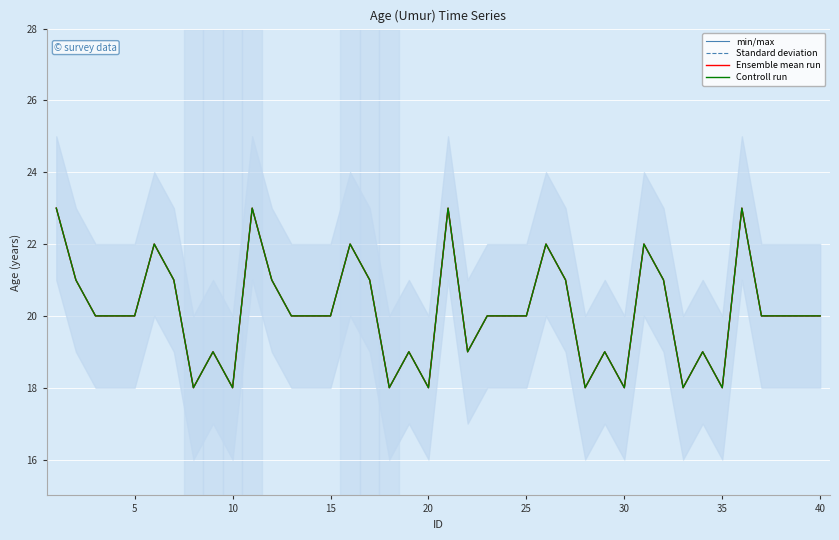

Which category has the lowest value in the Ensemble mean run series?

35